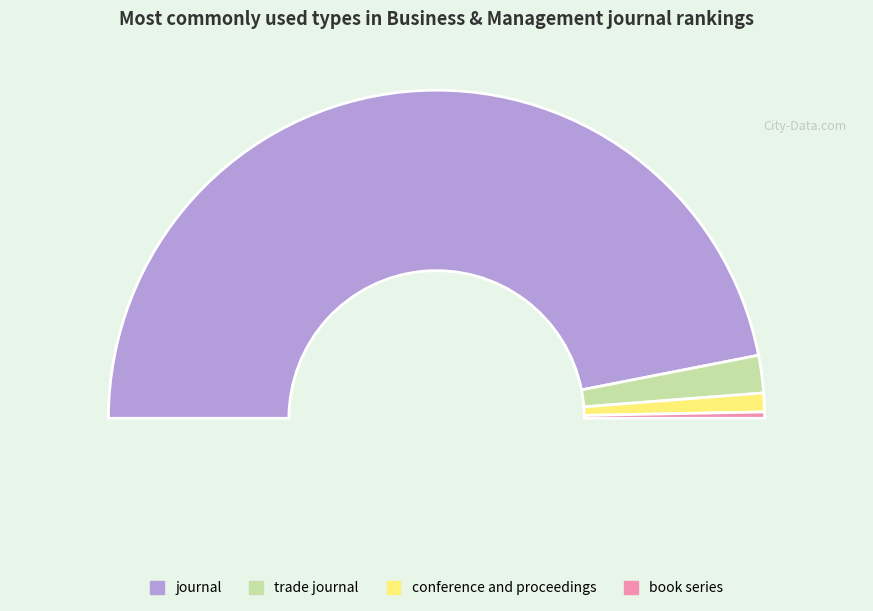

To the nearest percent, what percentage of the pie is book series?

1%